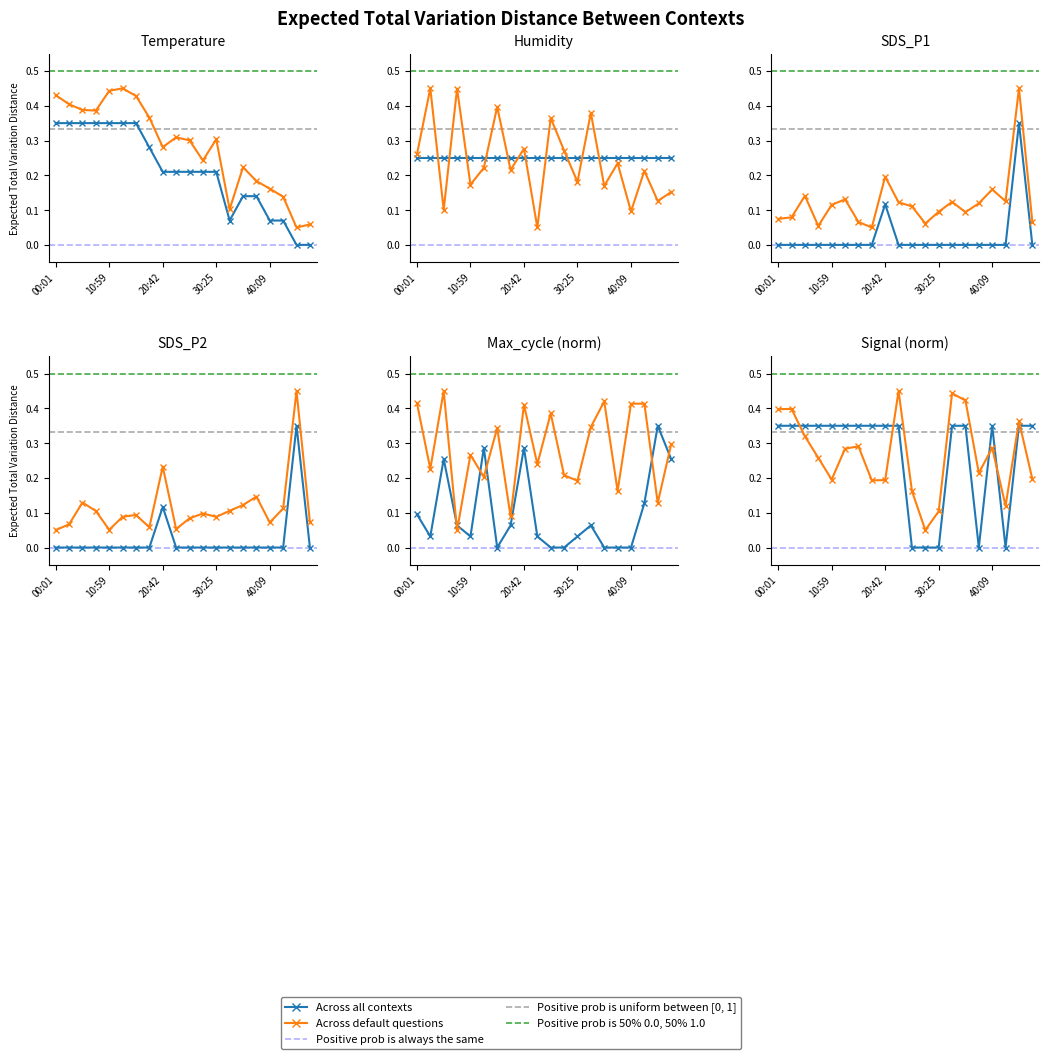

What is the spread (max minus min) of values at 35:16?

0.3